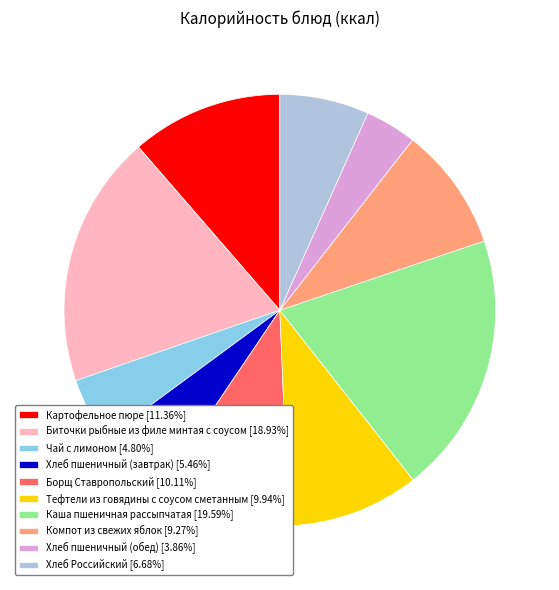

Is there any slice that represents more than half of the pie?

No